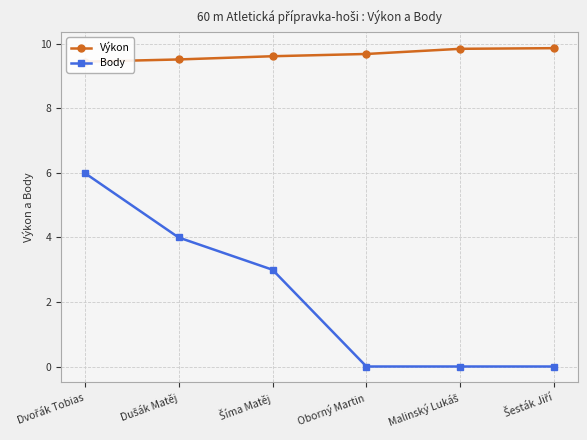

Does the chart have visible grid lines?

Yes